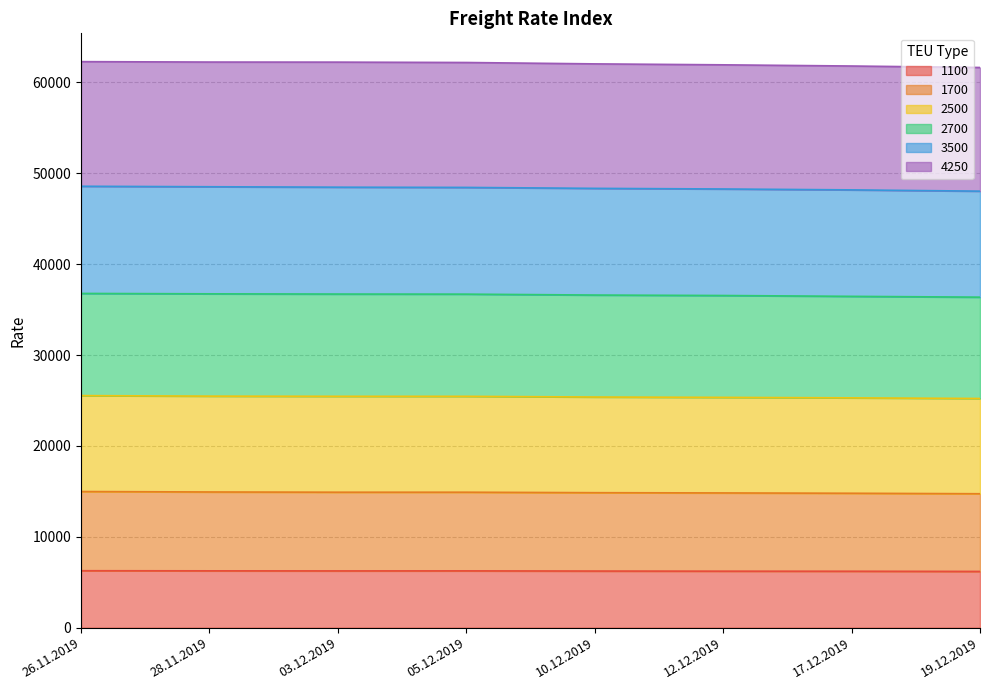

What is the sum of all 1100 values?

49888